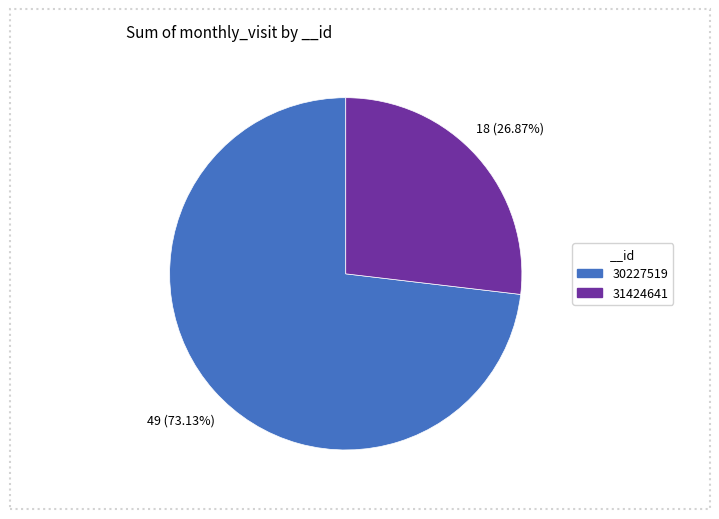

Is there any slice that represents more than half of the pie?

Yes